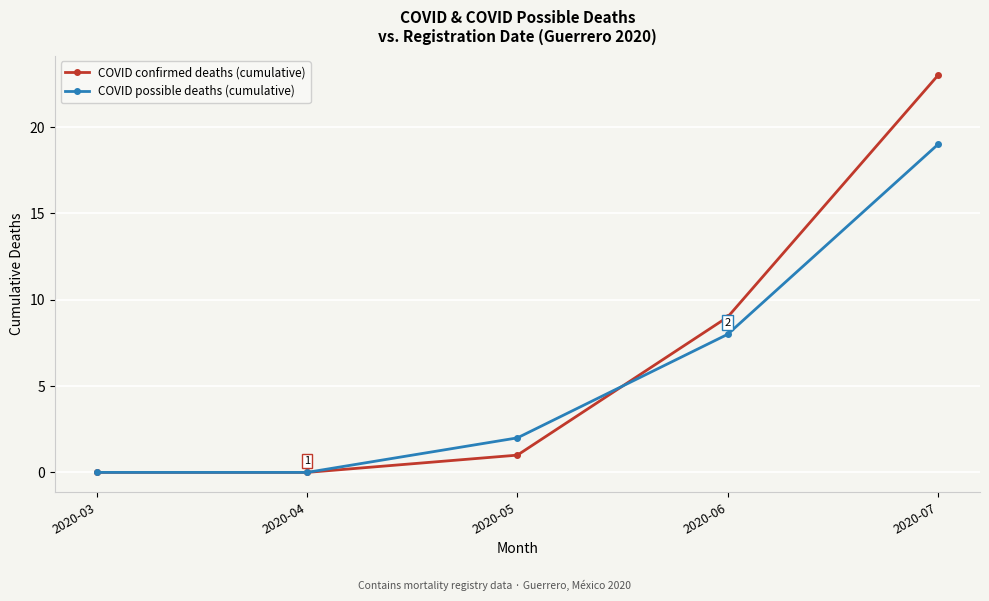

Rank the series by their maximum value, from highest to lowest.

COVID confirmed deaths (cumulative), COVID possible deaths (cumulative)